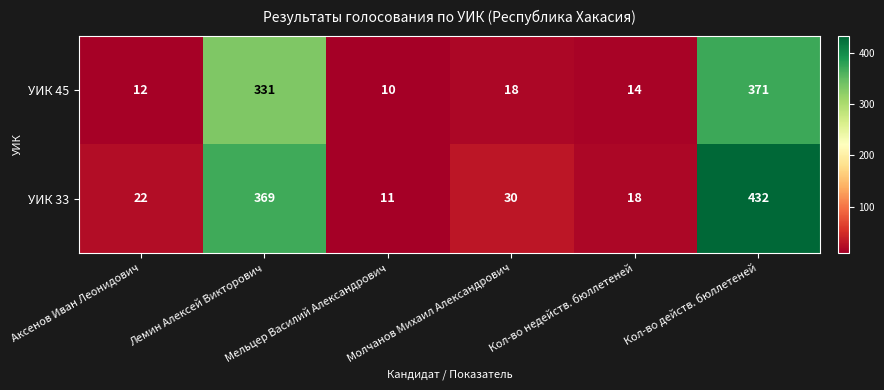

How many values in the УИК 45 series are below 18?

3